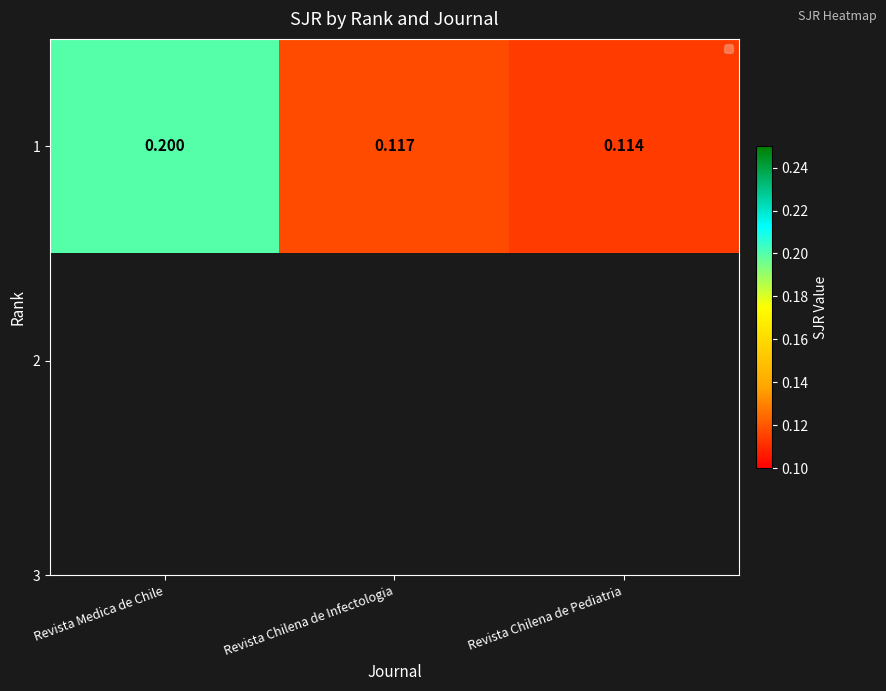

At which category does the chart reach its minimum across all series?

Revista Chilena de Pediatria